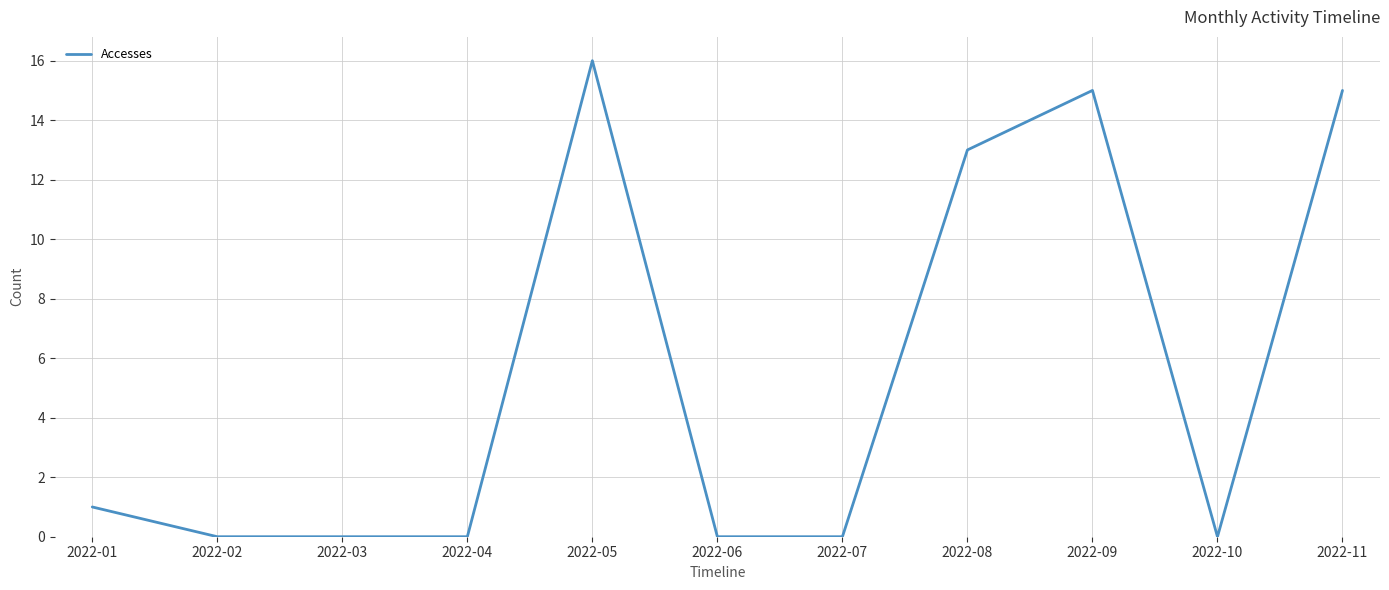

What is the approximate value at 2022-08?

13